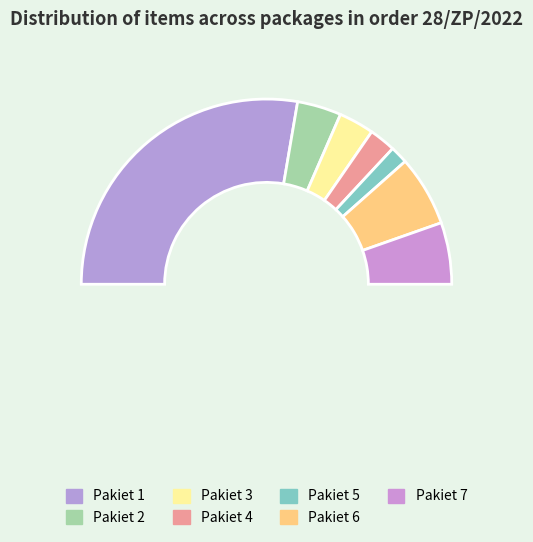

To the nearest percent, what is the difference between the Pakiet 5 and Pakiet 6 slice percentages?

9%